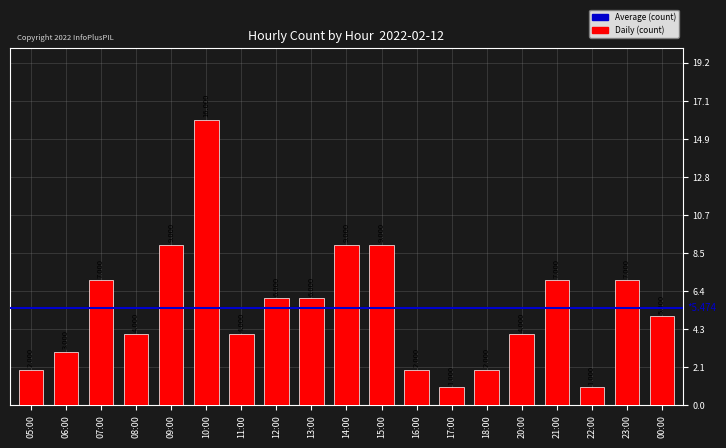

The value at 09:00 is 9. True or false?

True